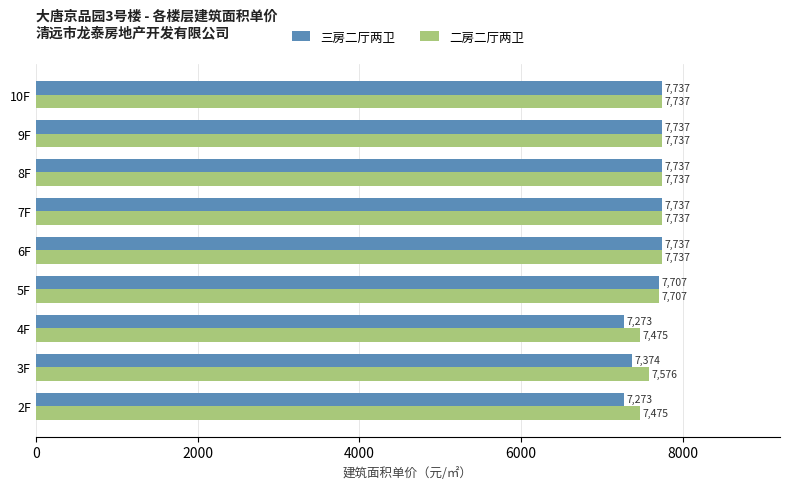

Which series has the largest range (max minus min)?

三房二厅两卫